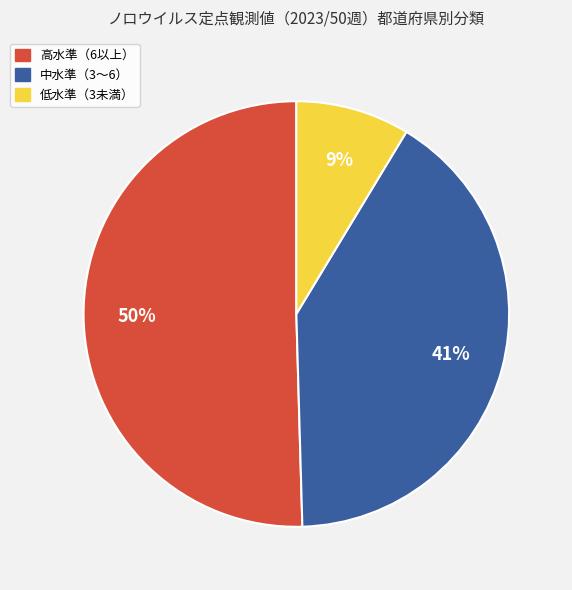

How many slices are in this pie chart?

3